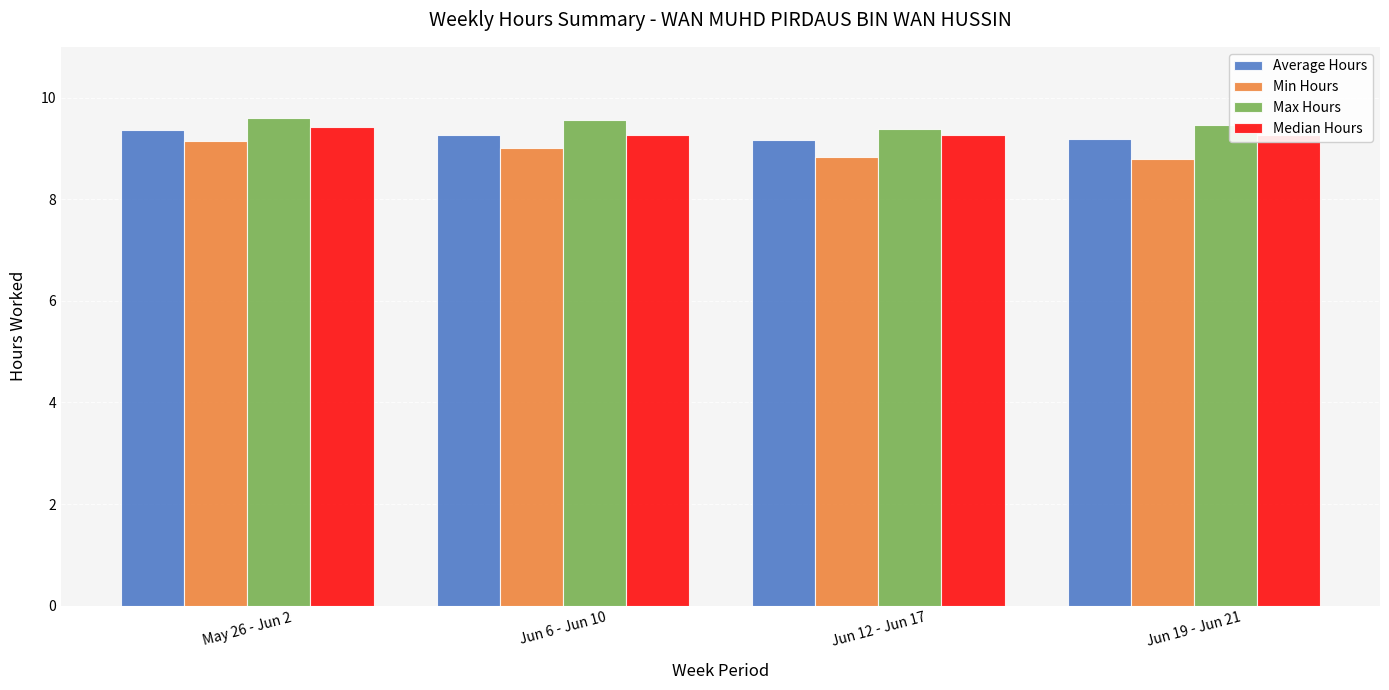

Between Jun 19 - Jun 21 and Jun 12 - Jun 17, which is larger?

Jun 19 - Jun 21